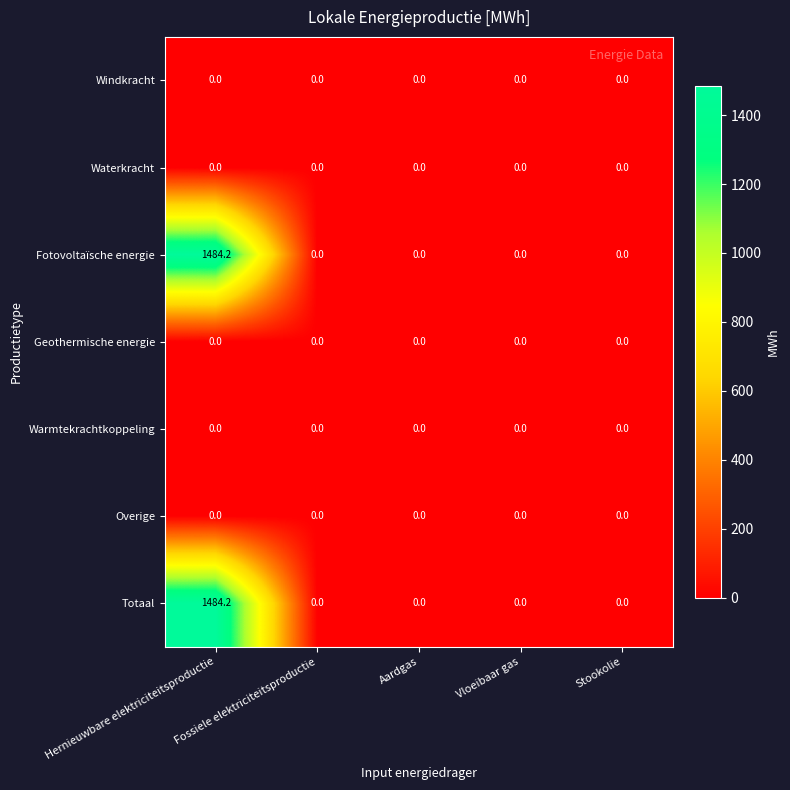

How many data points does each series have?

5